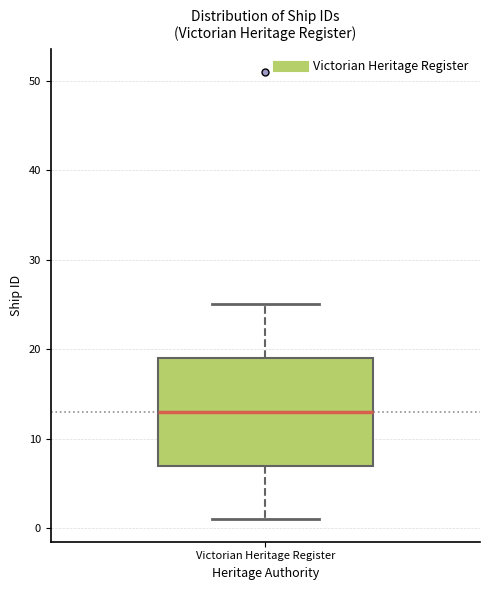

Read this box plot against the y-axis: the position of the median line, the range covered by the box, and the ends of both whiskers. The values are not printed on the chart, so give them approximately, as read against the axis.

median 13, box 7 to 19, whiskers 1 to 25